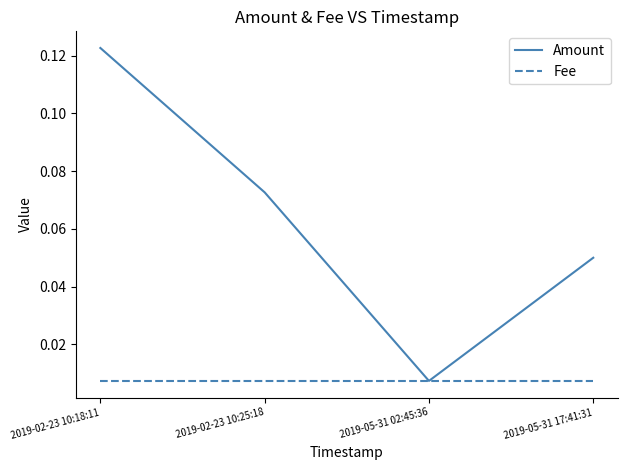

What position from the left is 2019-02-23 10:18:11?

1